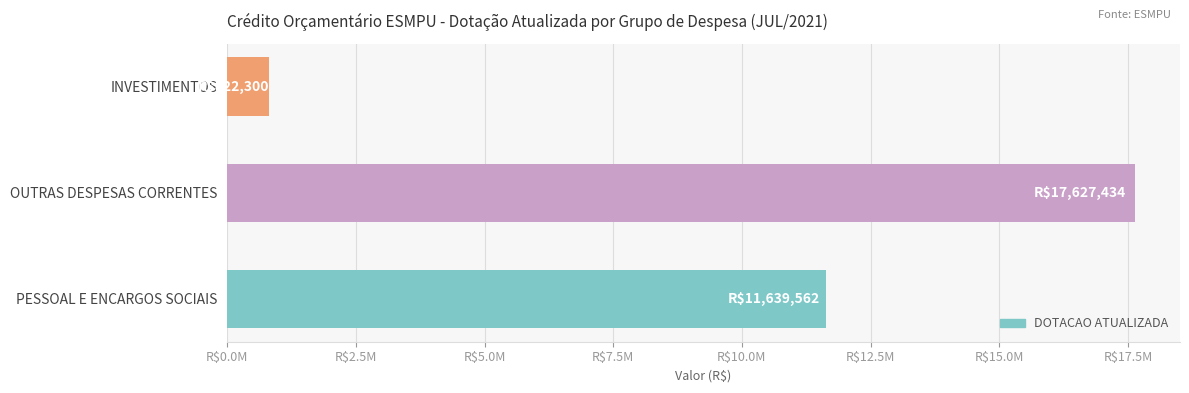

What is the difference between the maximum and minimum values?

16805134